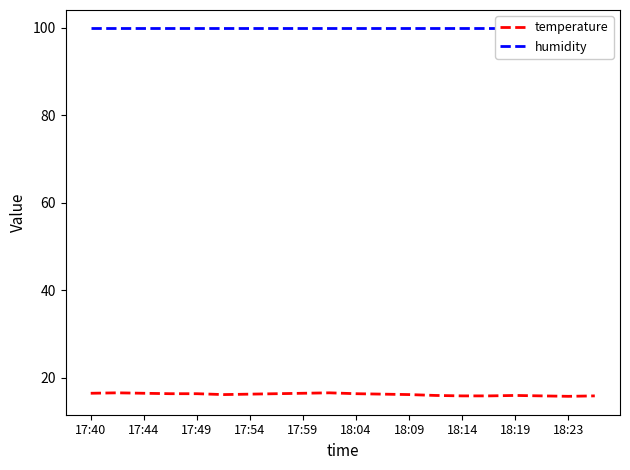

True or false: humidity and temperature intersect in this chart.

False